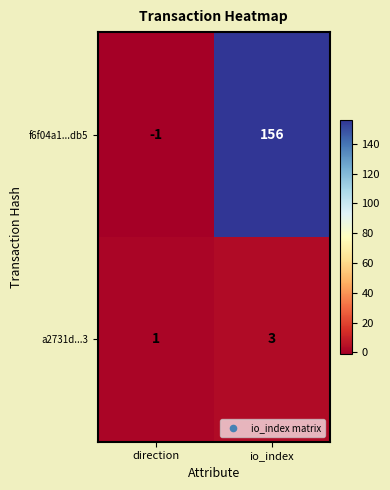

Which series has the largest range (max minus min)?

f6f04a1...db5